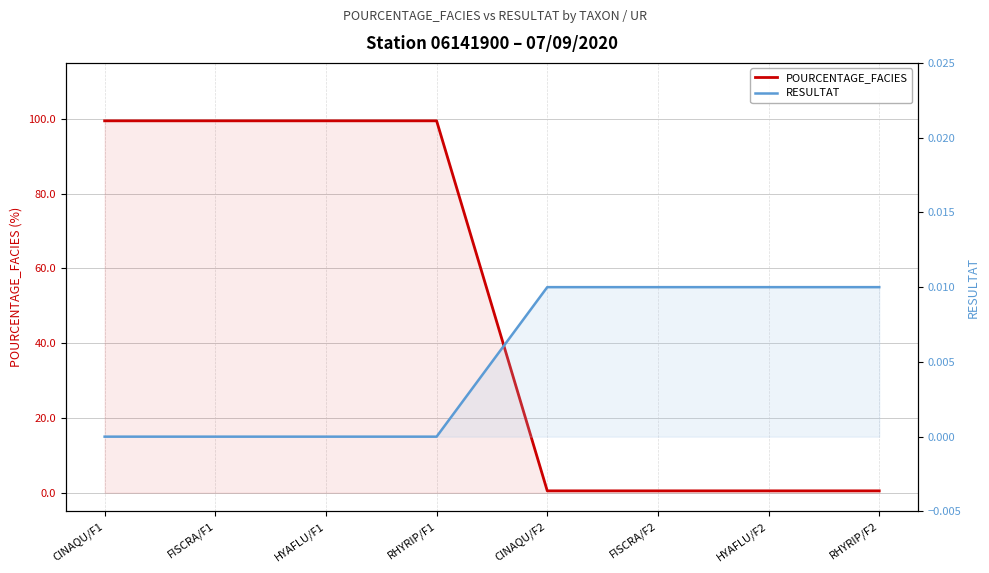

Between HYAFLU/F2 and CINAQU/F2, which is larger?

HYAFLU/F2